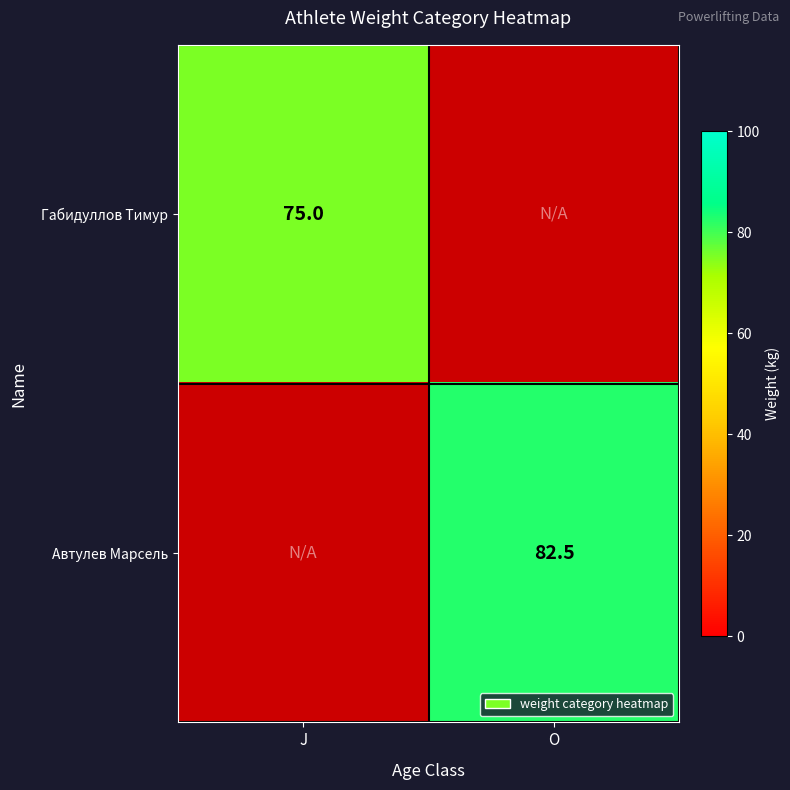

Is the value of Автулев Марсель at O greater than the value of Габидуллов Тимур at J?

Yes